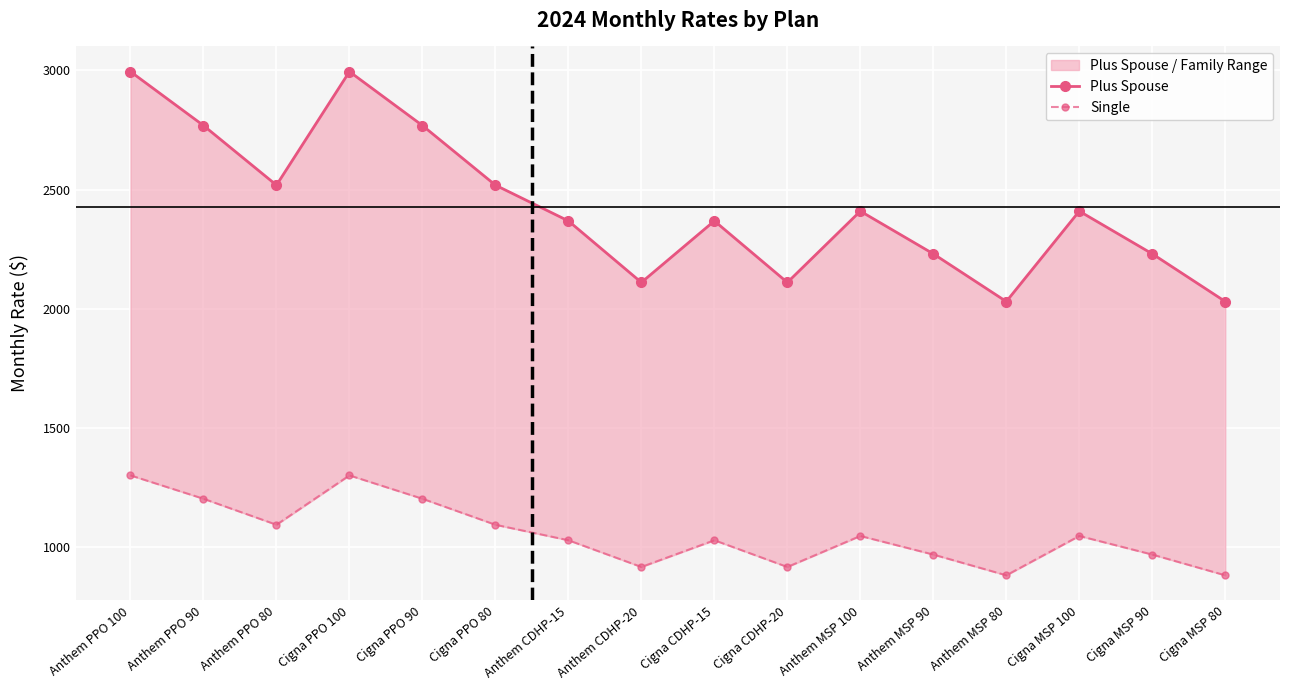

Rank the series by their maximum value, from lowest to highest.

Single, Plus Spouse